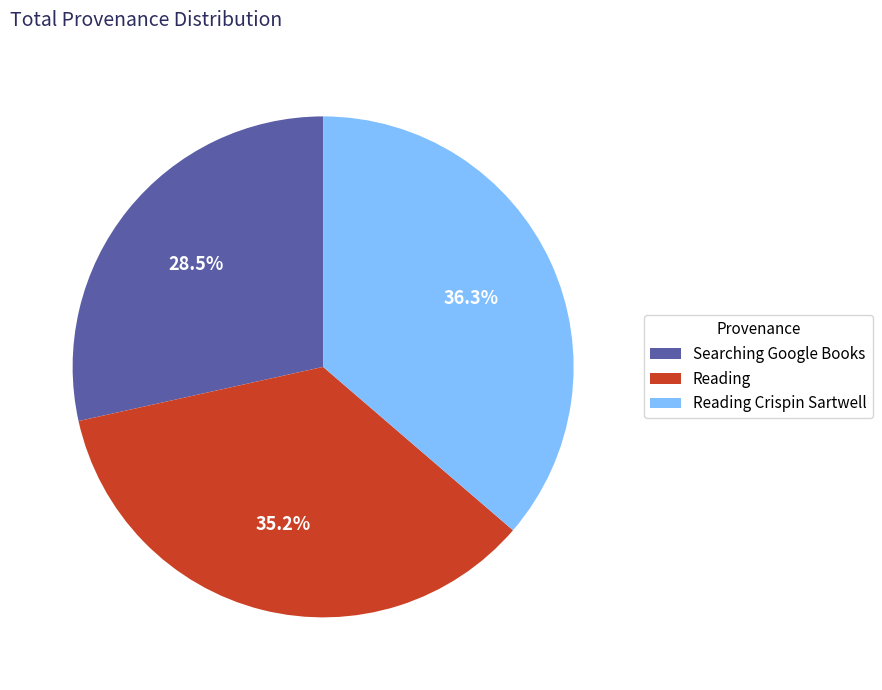

How many slices are in this pie chart?

3